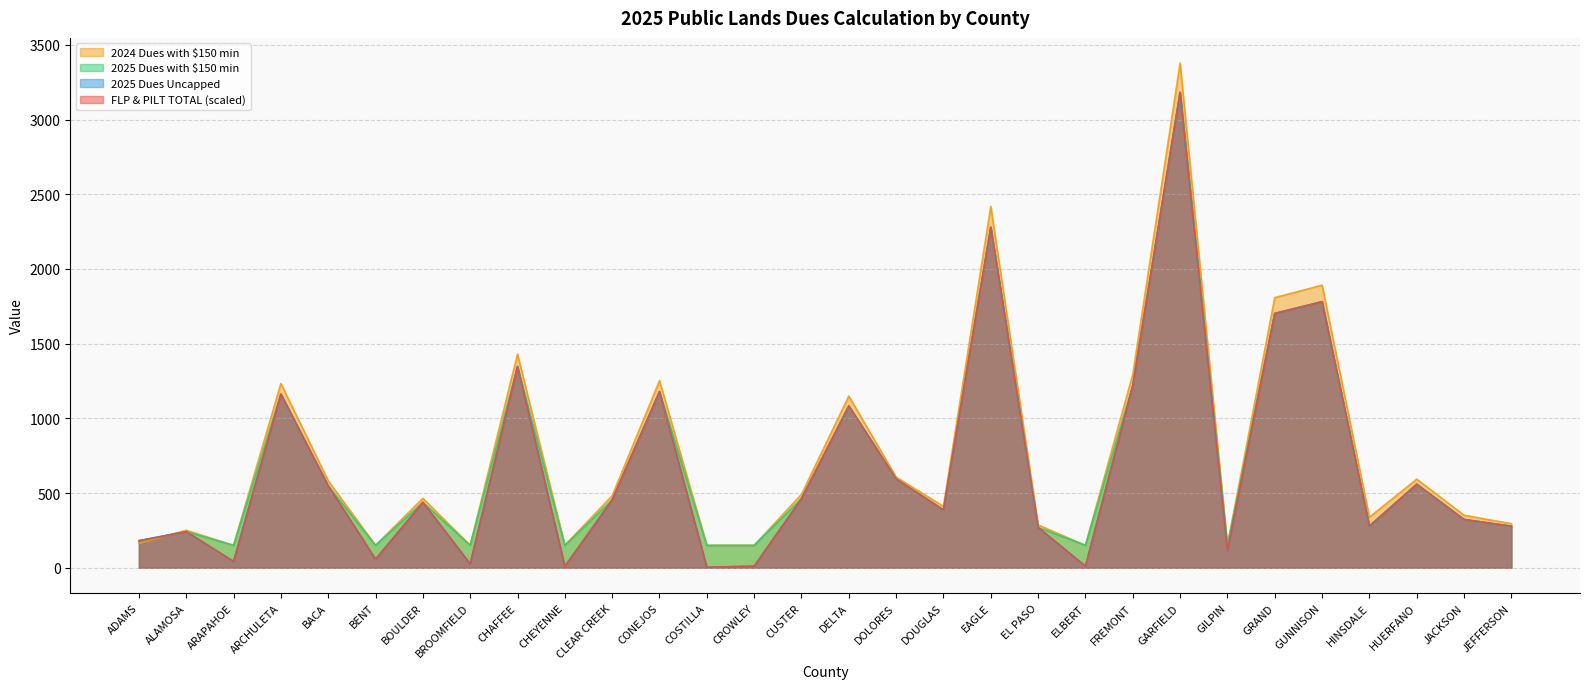

What is the approximate value of 2025 Dues Uncapped at BENT?

57.3